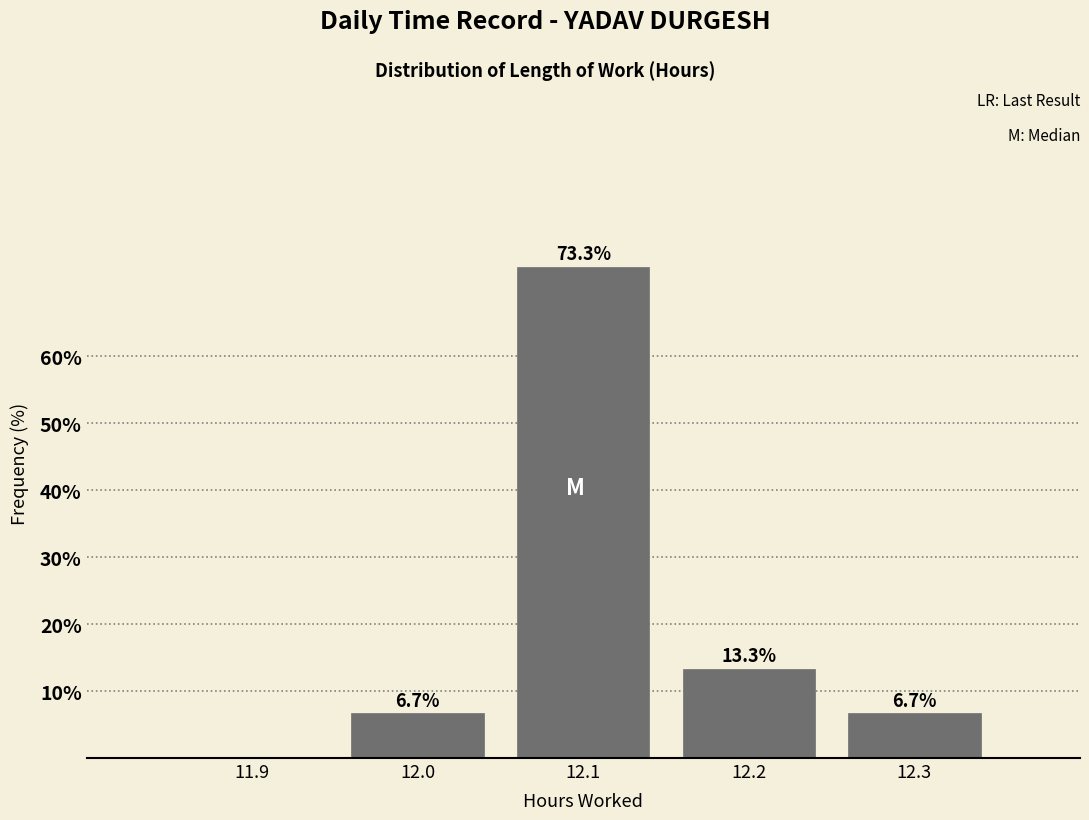

Reading left to right, extract all data points from this chart.

11.9=0.0	12.0=6.7	12.1=73.3	12.2=13.3	12.3=6.7